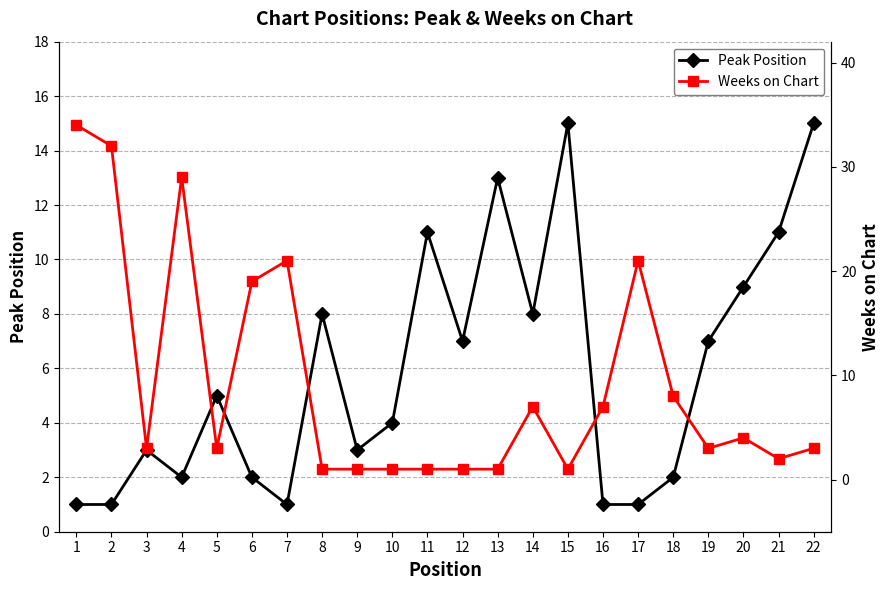

What is the total value across all series at 4?

31